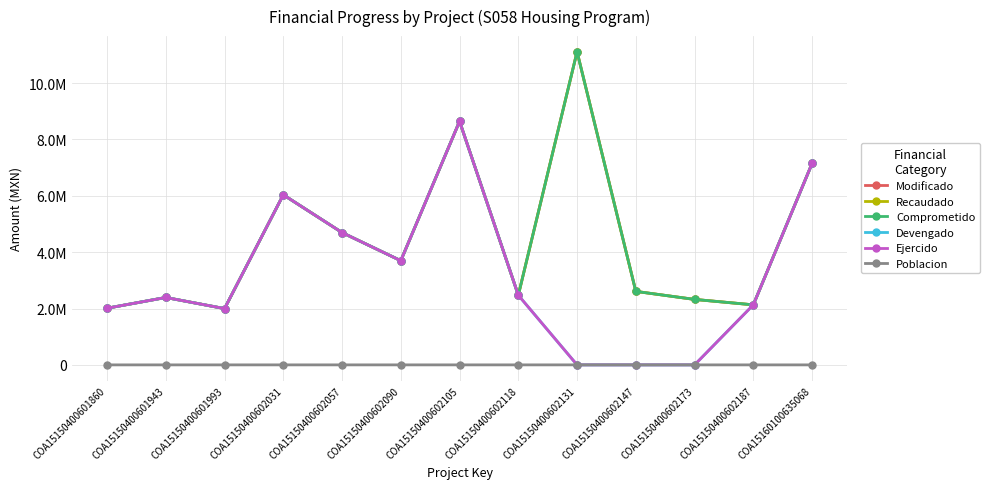

Does the chart have visible grid lines?

Yes